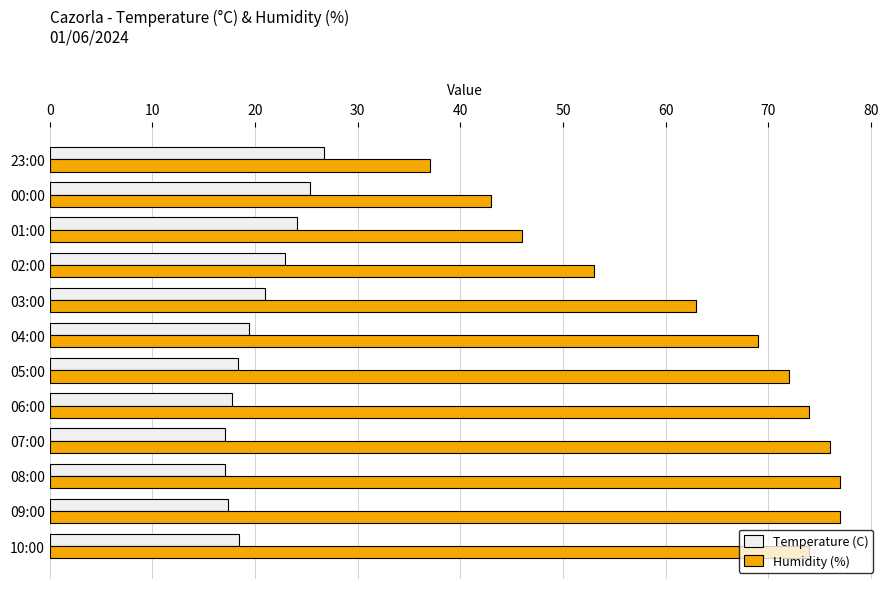

What are all the series names shown in the legend?

Temperature (C), Humidity (%)